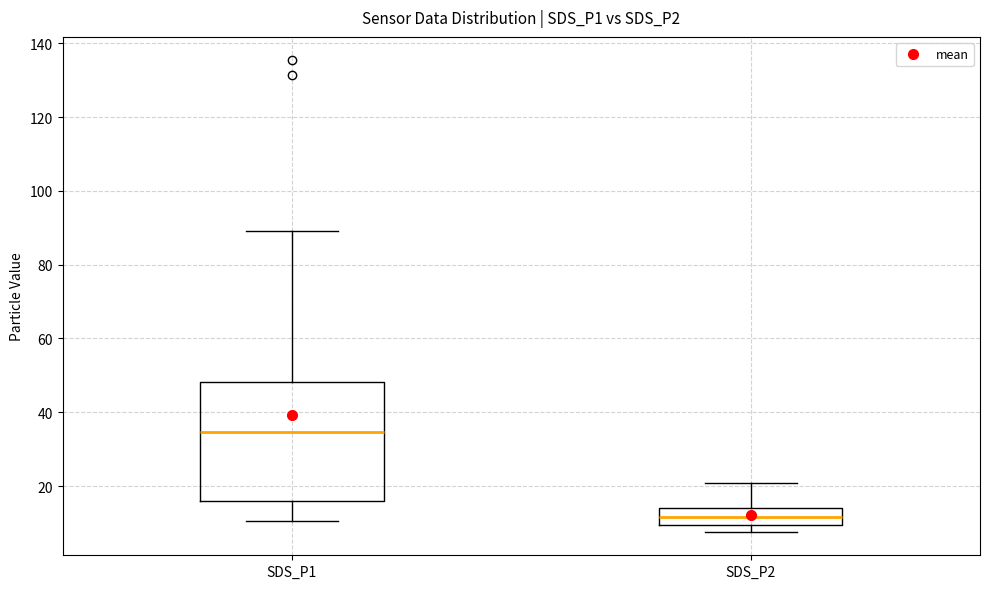

Reading left to right, transcribe this box plot: for each box, give where its median line is, the range the box spans, and where its two whiskers end, as read against the y-axis. The values are not printed on the chart, so give them approximately, as read against the axis.

SDS_P1: median 34, box 16 to 48, whiskers 10 to 90
SDS_P2: median 12, box 10 to 14, whiskers 8 to 20